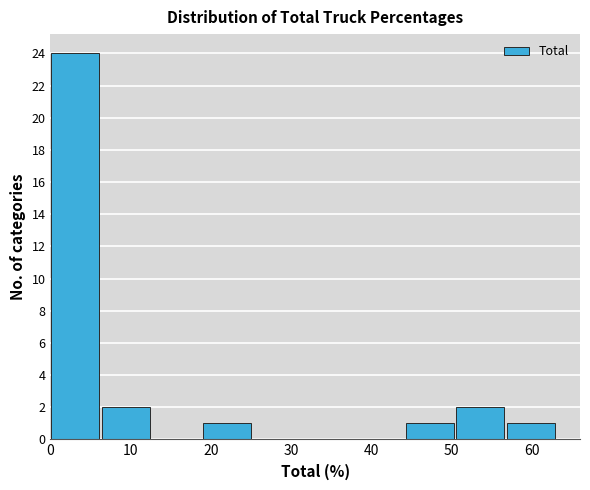

Reading left to right, transcribe this chart: for each bar, give the range it covers on the x-axis and its height. Neither the bar edges nor the heights are printed on the chart, so give them approximately, as read against the axes.

0 to 6: 24
6 to 13: 2
13 to 19: 0
19 to 25: 1
25 to 32: 0
32 to 38: 0
38 to 44: 0
44 to 51: 1
51 to 57: 2
57 to 63: 1